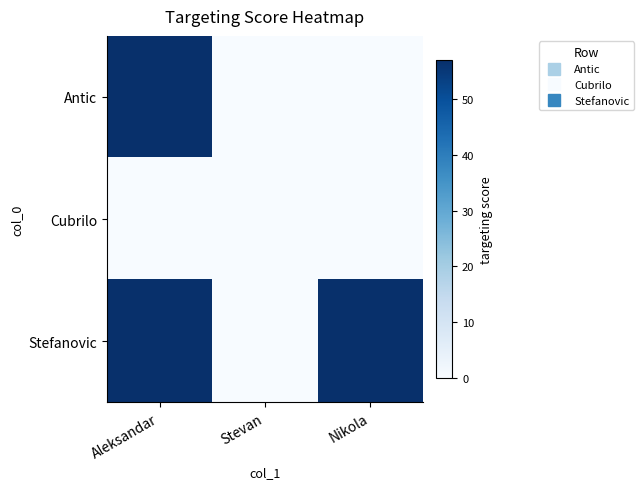

At how many categories does at least one series exceed 53?

2